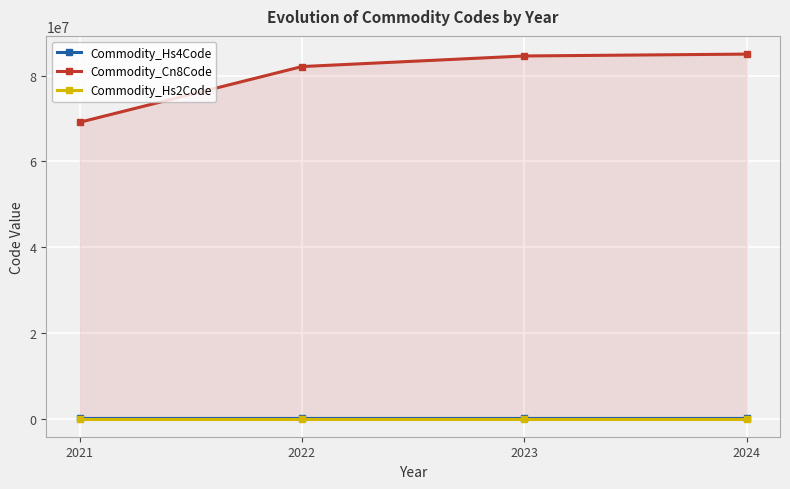

At which label is Commodity_Hs2Code closest to 76?

2022